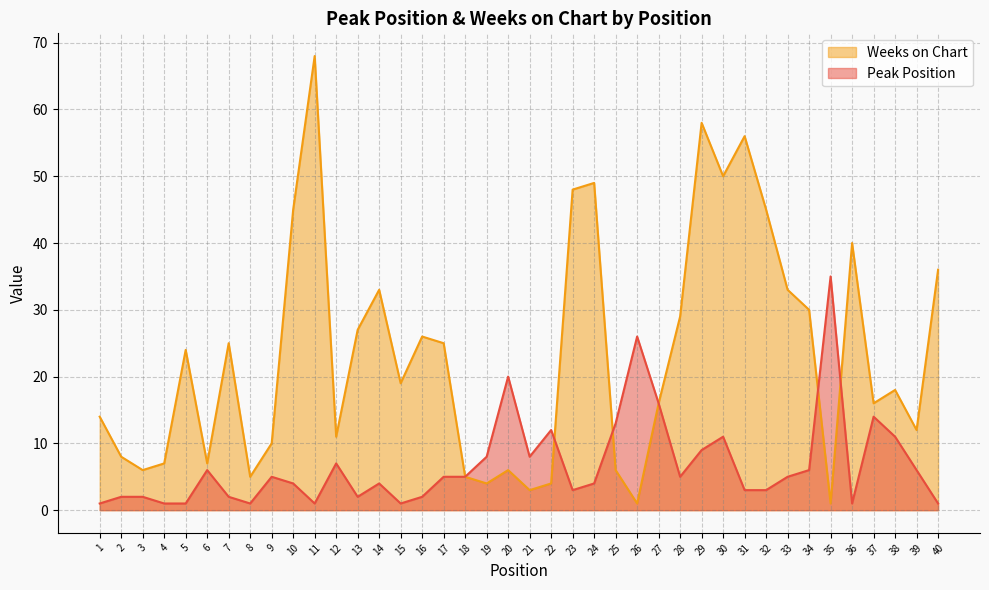

Rank the series by their maximum value, from highest to lowest.

Weeks on Chart, Peak Position